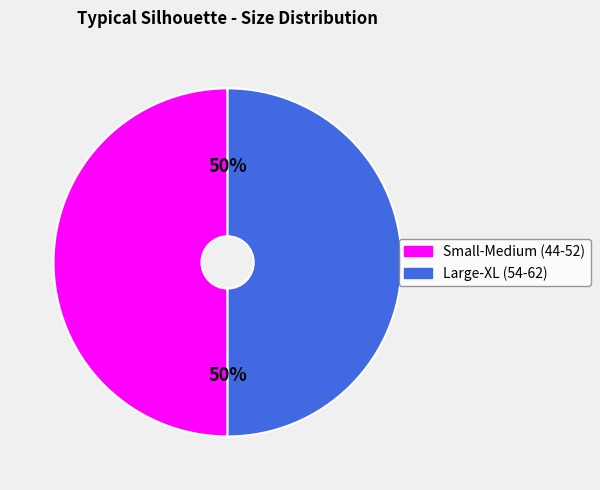

To the nearest percent, what is the average slice percentage?

50%